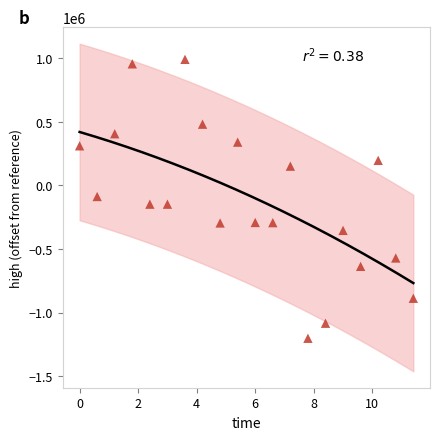

What is the range of X values (max minus min)?

11.4